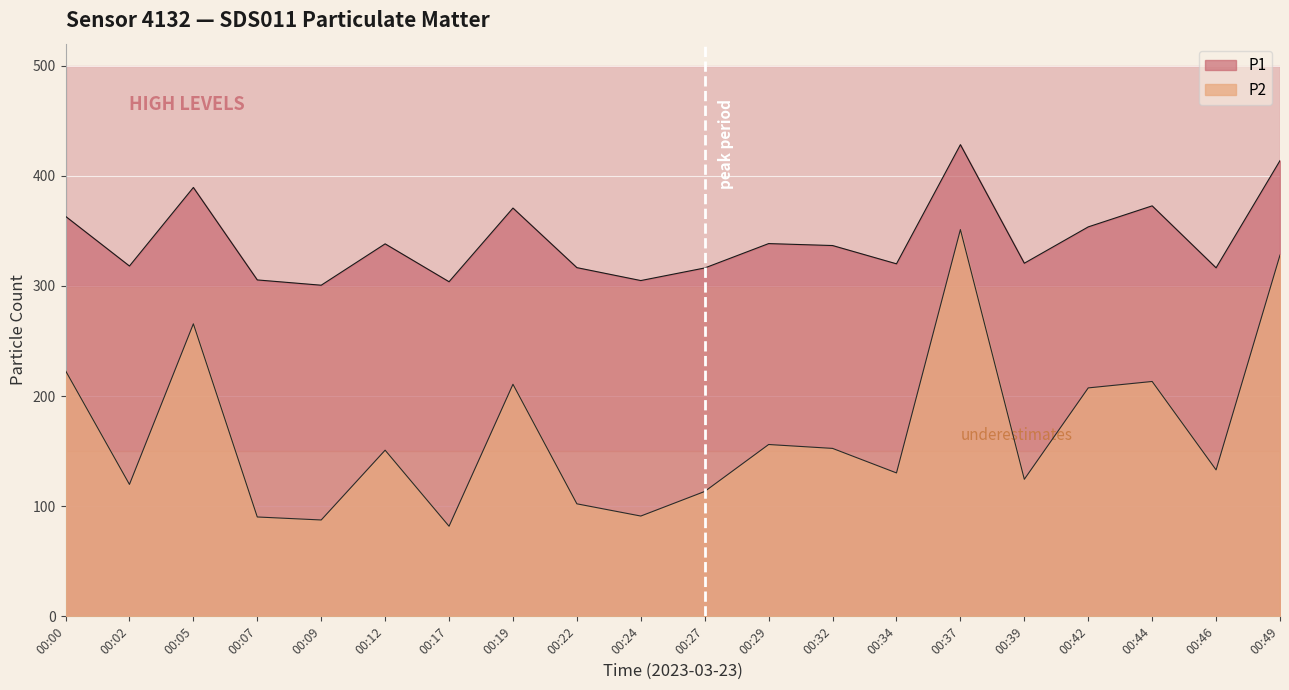

What are all the series names shown in the legend?

P1, P2